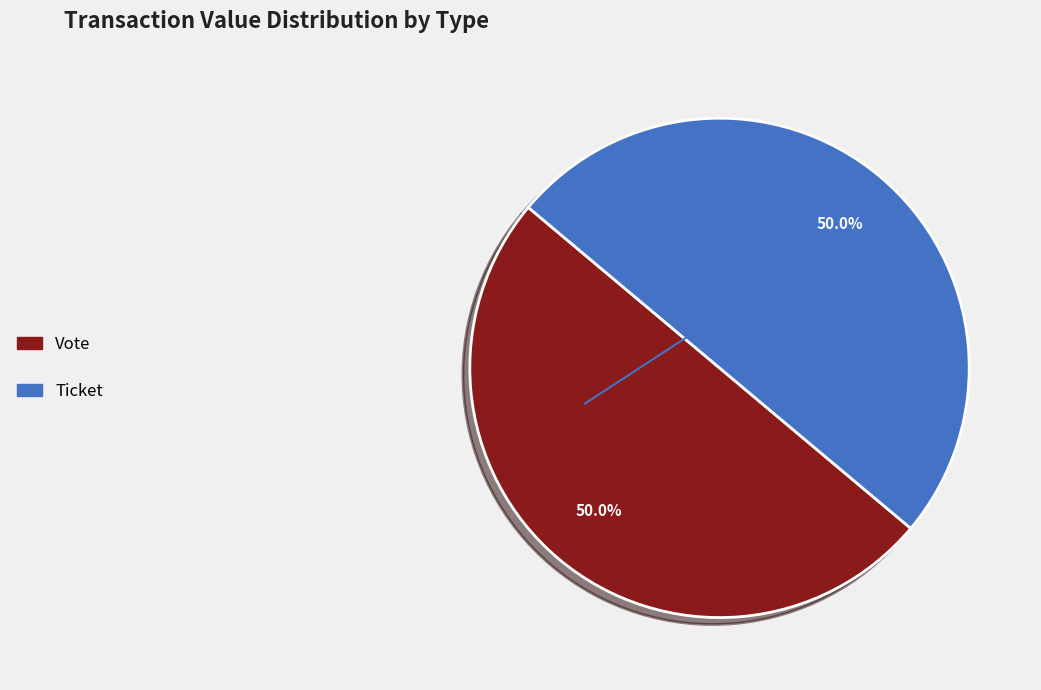

What is the largest slice in the pie chart?

Vote (io_index=1)